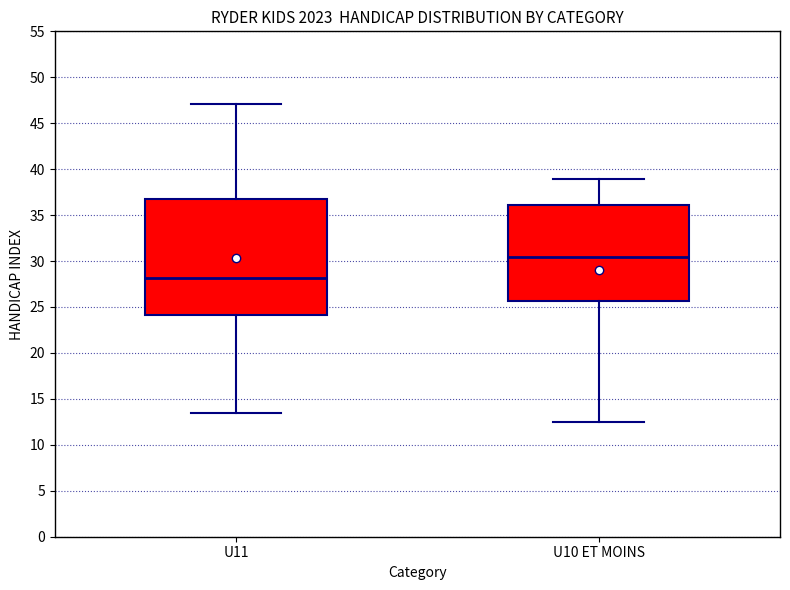

Reading left to right, transcribe this box plot: for each box, give where its median line is, the range the box spans, and where its two whiskers end, as read against the y-axis. The values are not printed on the chart, so give them approximately, as read against the axis.

U11: median 28.0, box 24.0 to 37.0, whiskers 13.5 to 47.0
U10 ET MOINS: median 30.5, box 25.5 to 36.0, whiskers 12.5 to 39.0